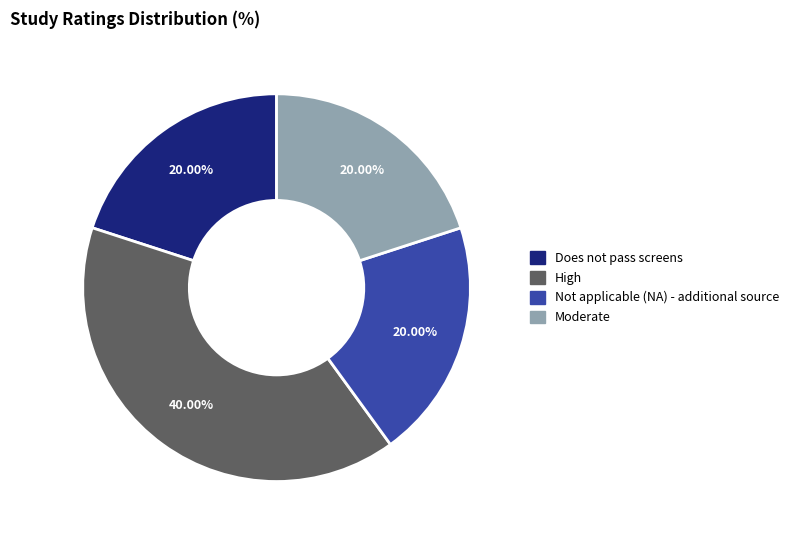

To the nearest percent, what is the average slice percentage?

25%